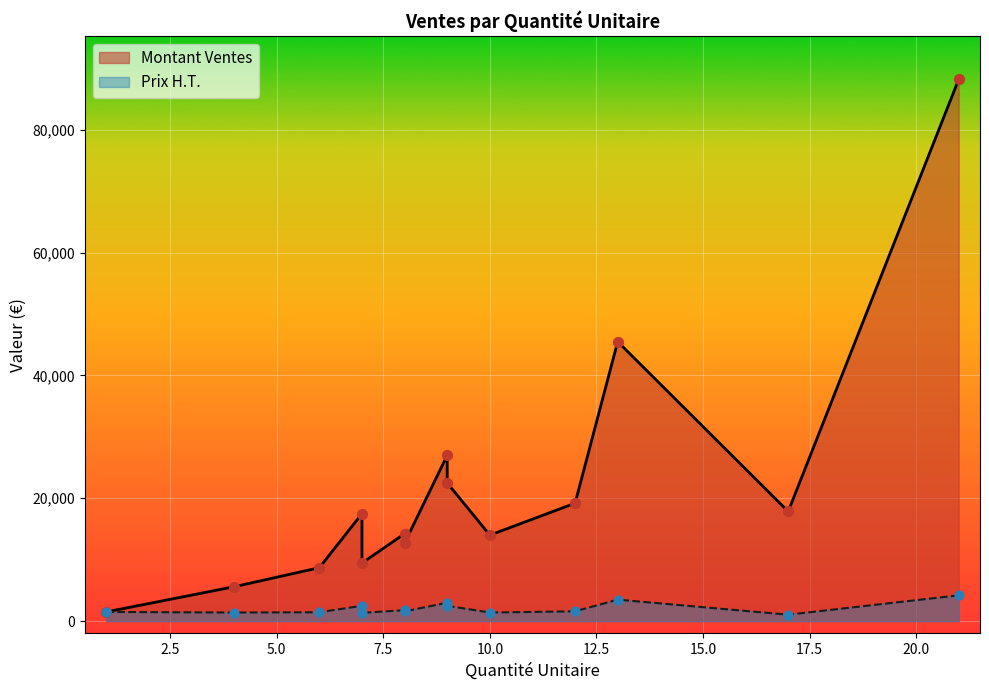

Which series contains the highest Y value?

Montant Ventes